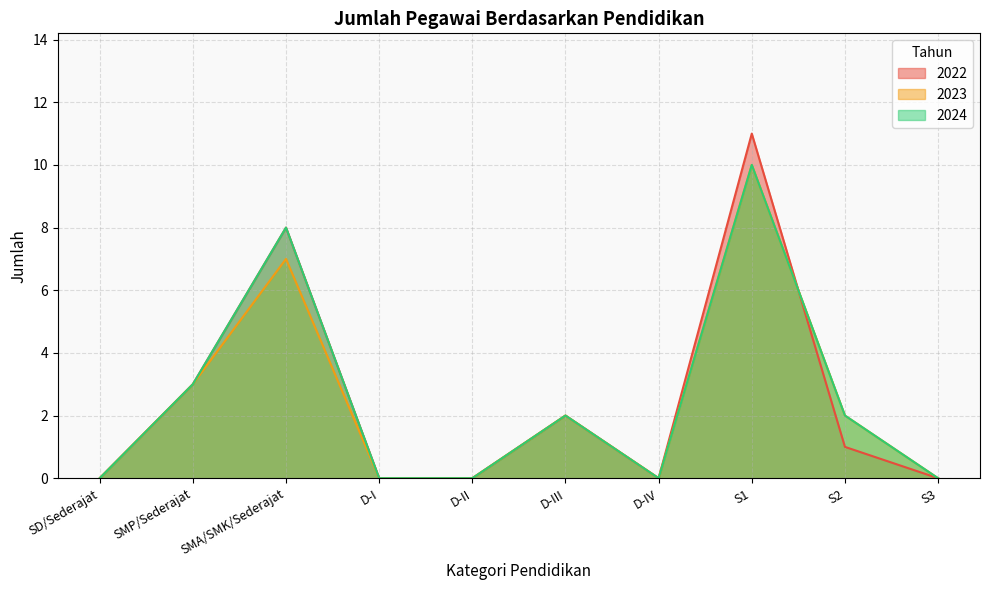

Which series has the largest total across all categories?

2022